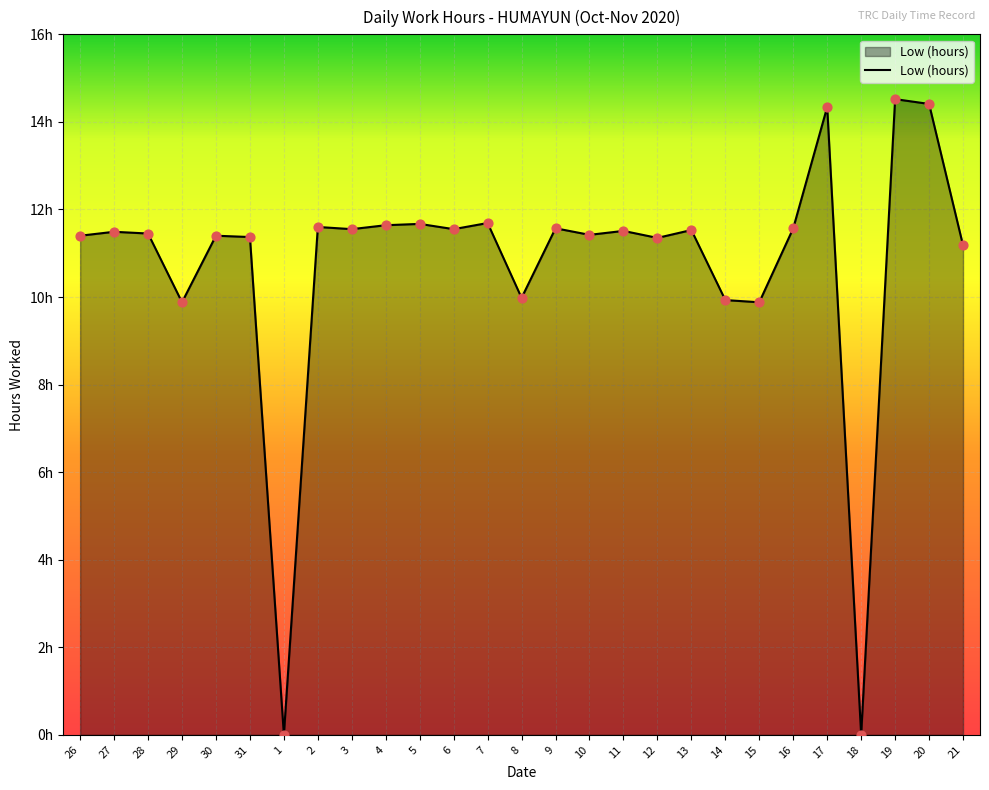

What is the ratio of the value at 4 to the value at 5?

1.0